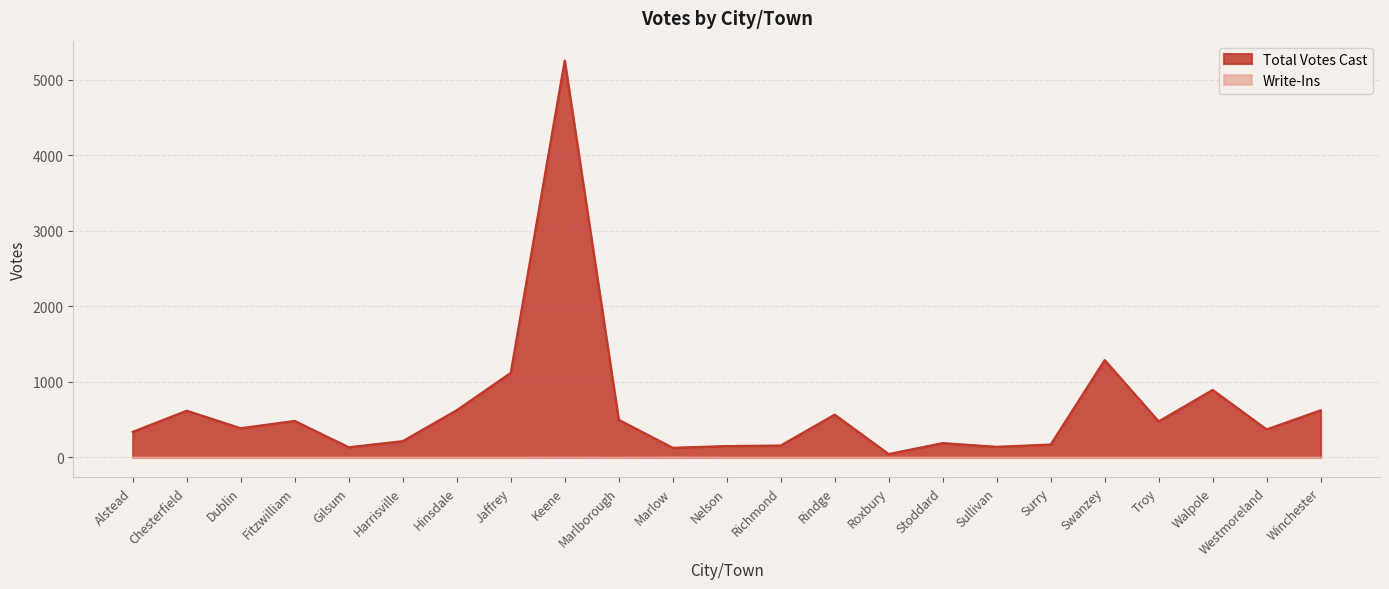

What is the difference between the Total Votes Cast values at Stoddard and Troy?

287